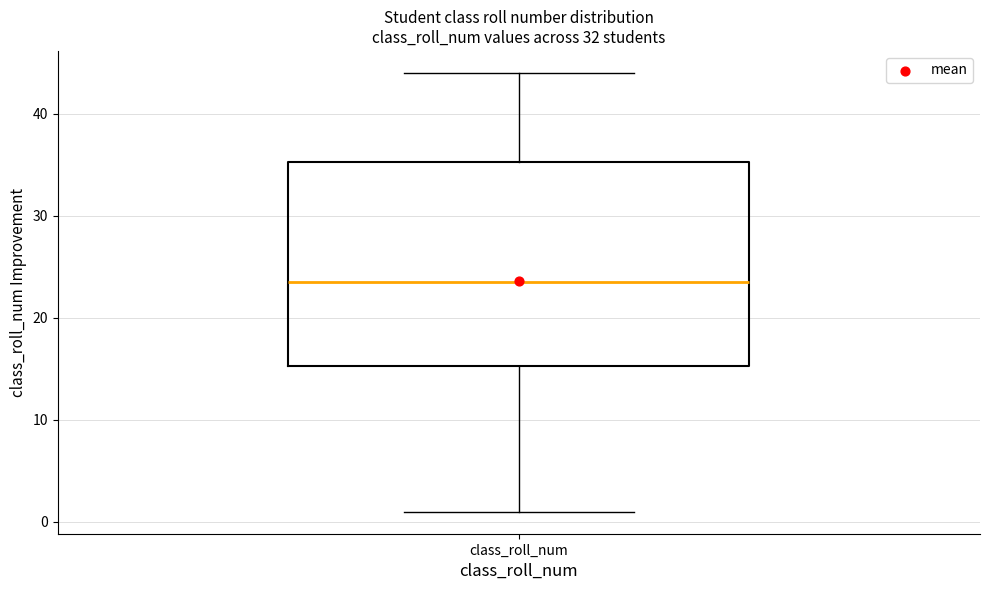

Transcribe this box plot: give where the median line is, the range the box spans, and where the two whiskers end, as read against the y-axis. The values are not printed on the chart, so give them approximately, as read against the axis.

median 24, box 15 to 35, whiskers 1 to 44